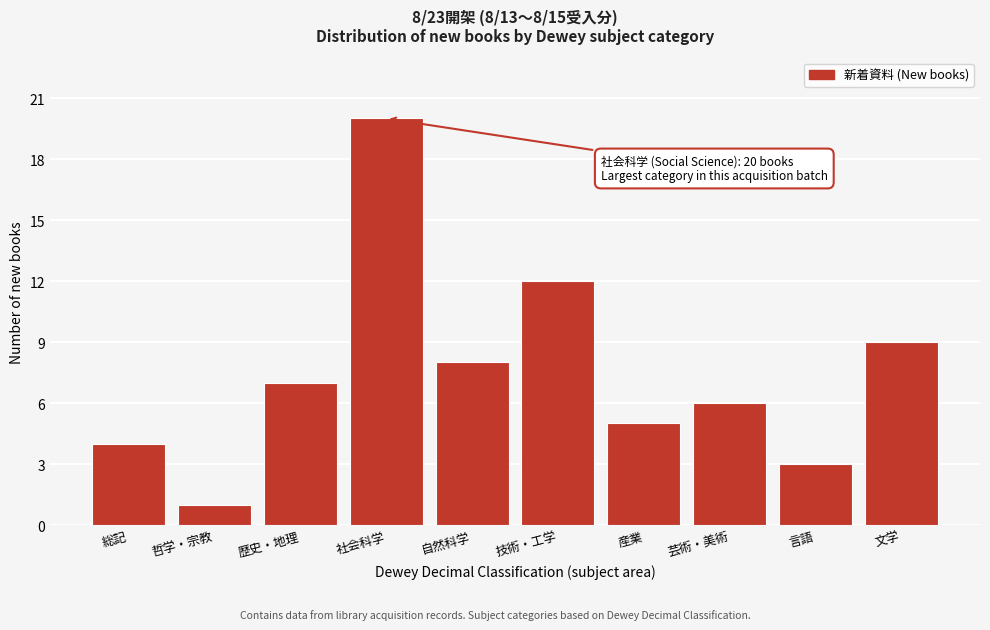

Reading left to right, extract all data points from this chart.

総記=4	哲学・宗教=1	歴史・地理=7	社会科学=20	自然科学=8	技術・工学=12	産業=5	芸術・美術=6	言語=3	文学=9